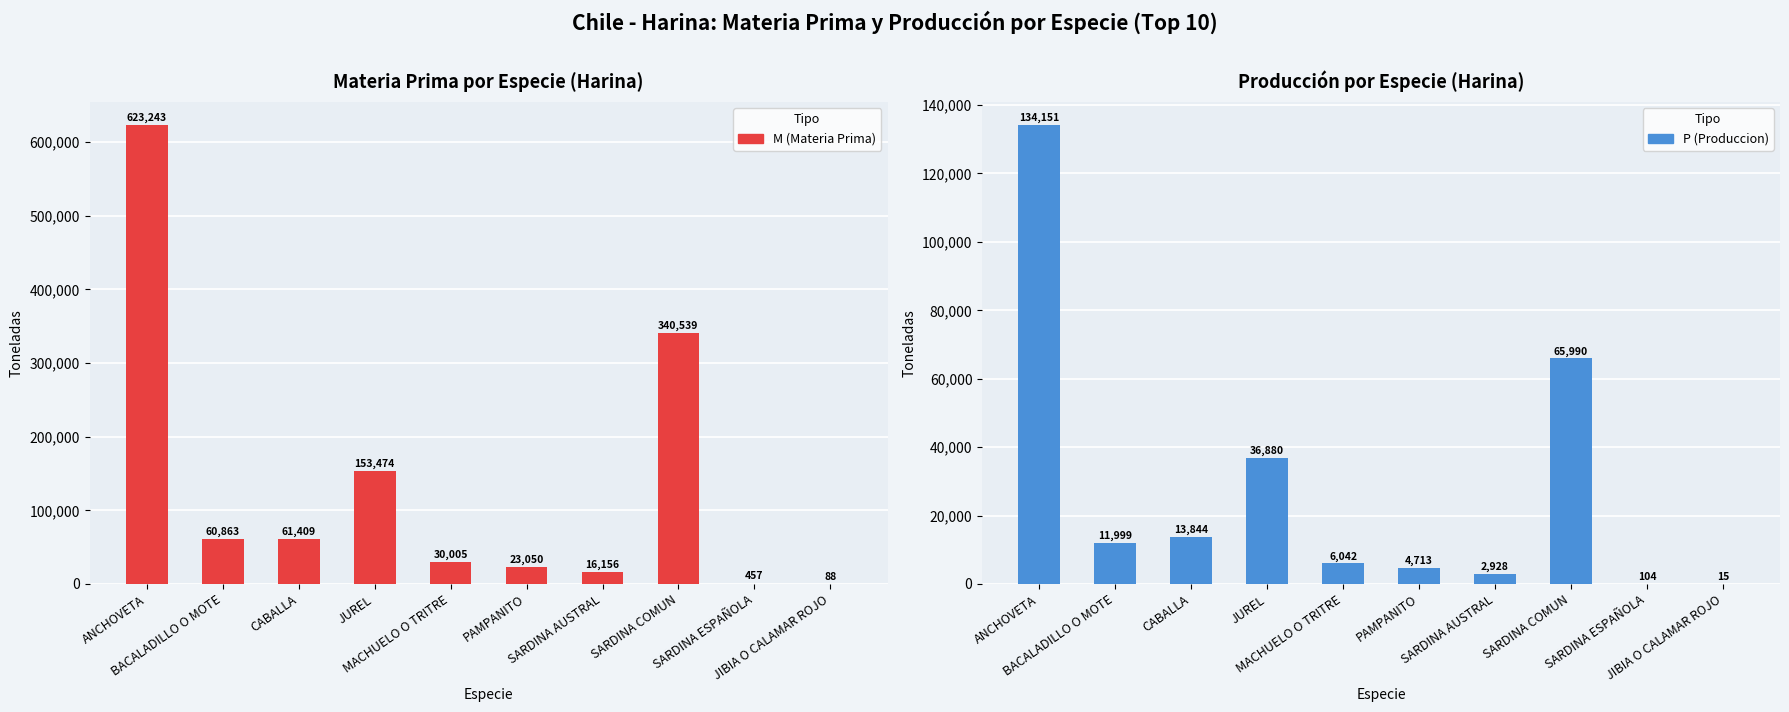

What is the total value across all series at CABALLA?

75253